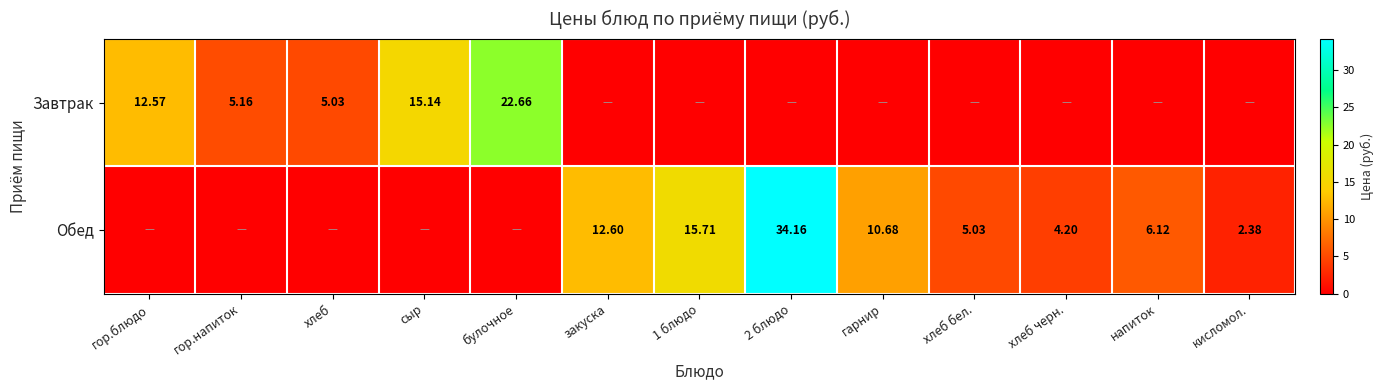

What is the difference between the maximum and minimum values in the Обед series?

34.2